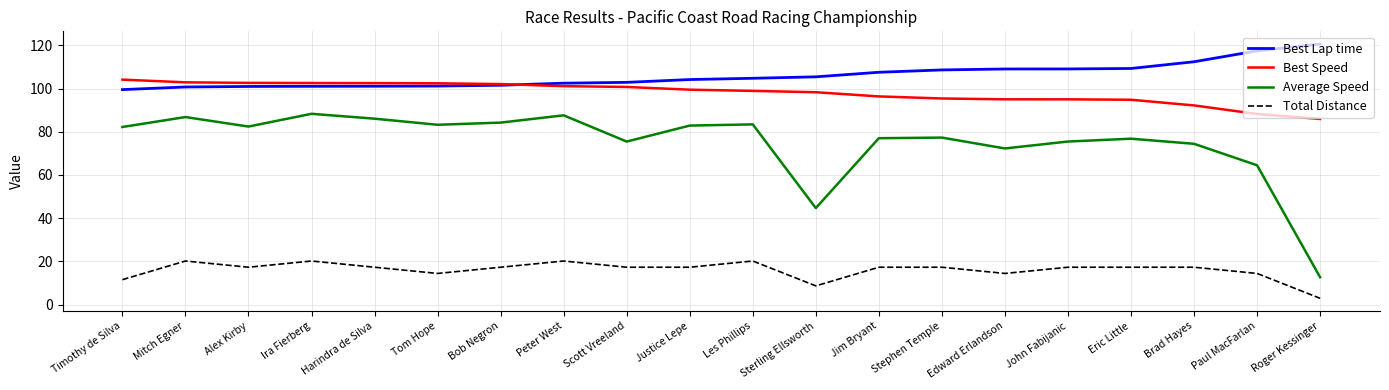

What is the total value across all series at Stephen Temple?

298.7